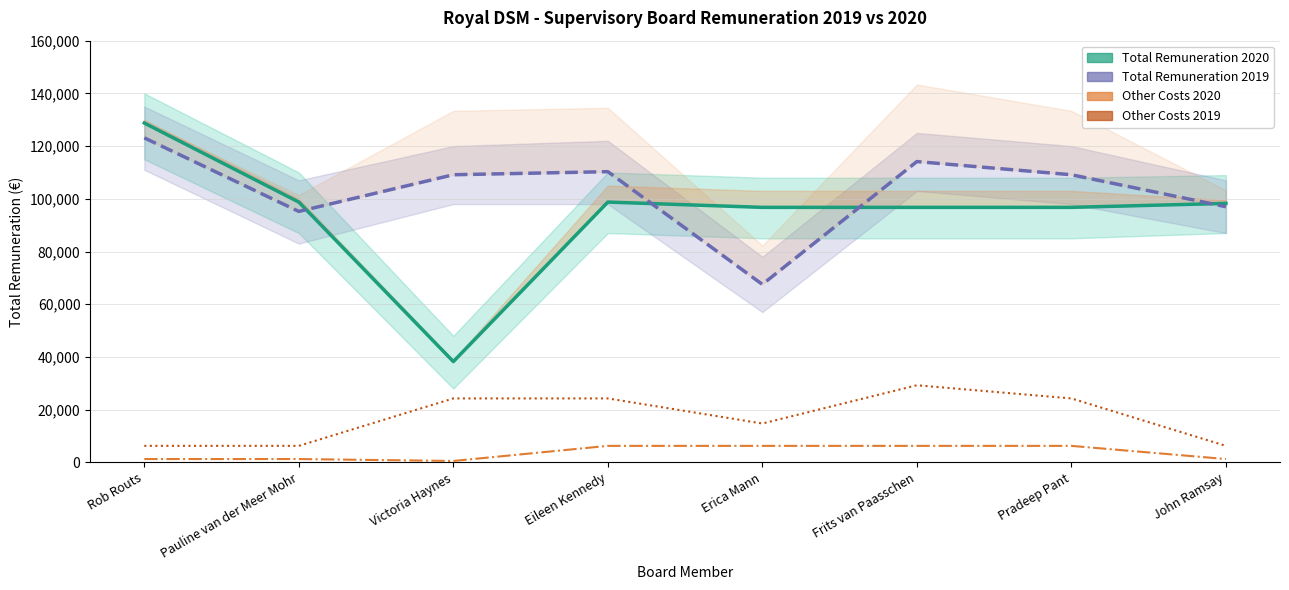

What is the smallest value displayed?

521